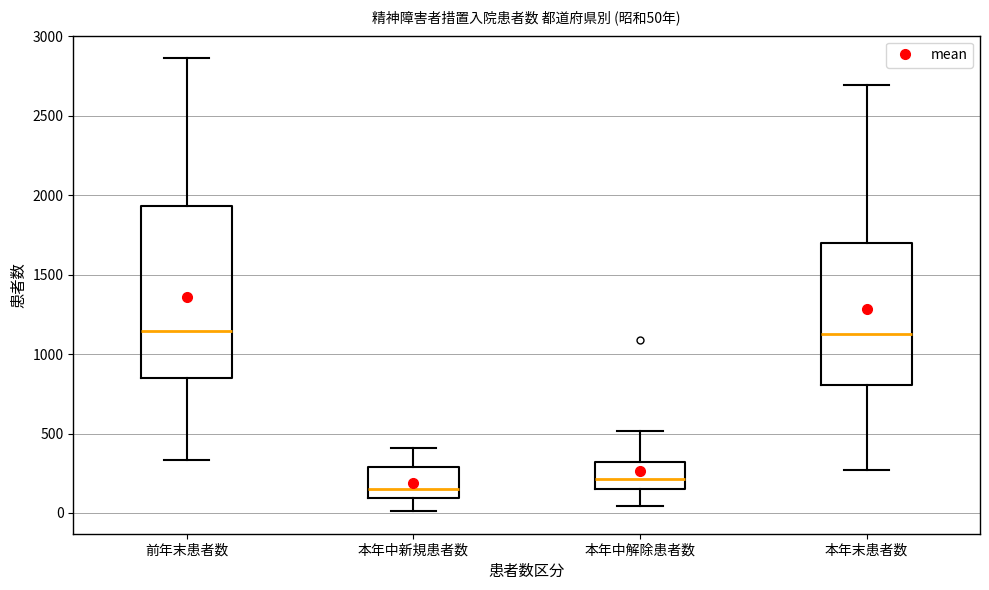

Comparing the boxes themselves (not the whiskers), which one is the tallest?

前年末患者数